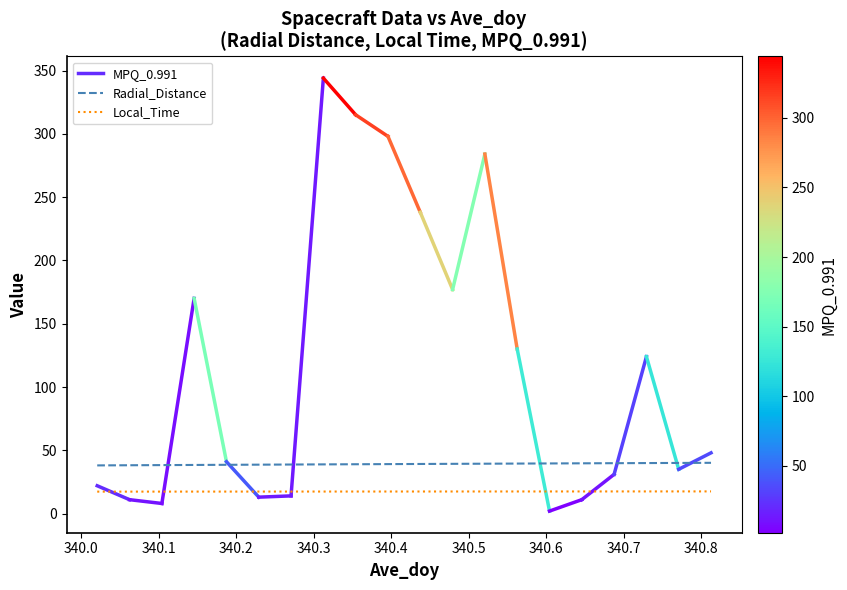

Count the number of categories in the chart.

20